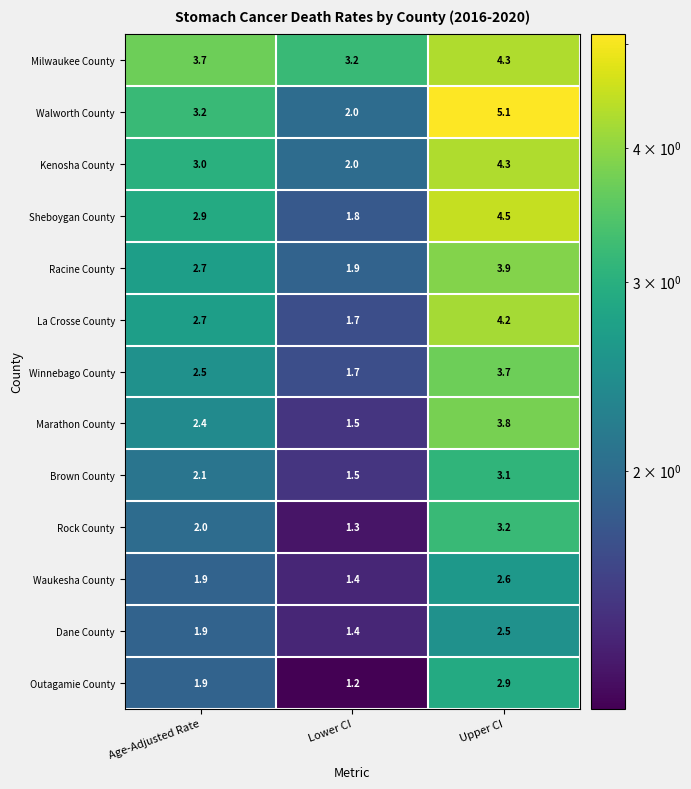

Which series changed the most between Lower CI and Upper CI?

Walworth County